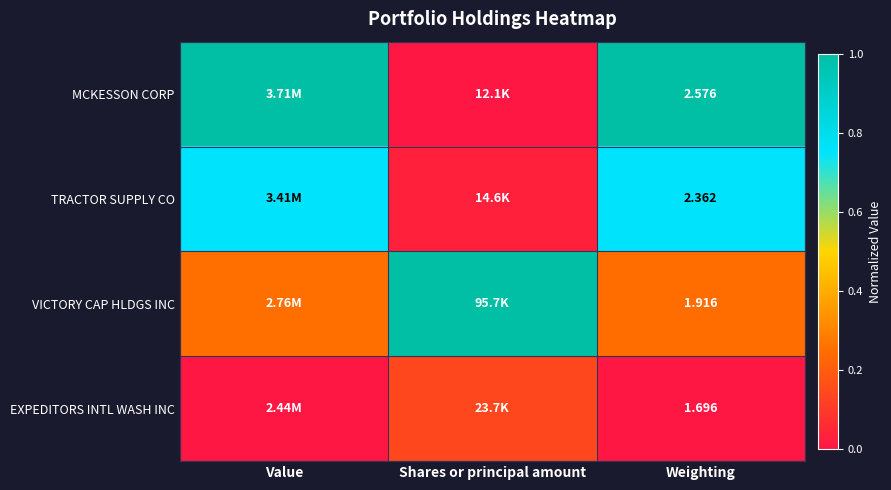

At Weighting, list the series in order from largest to smallest.

MCKESSON CORP, TRACTOR SUPPLY CO, VICTORY CAP HLDGS INC, EXPEDITORS INTL WASH INC